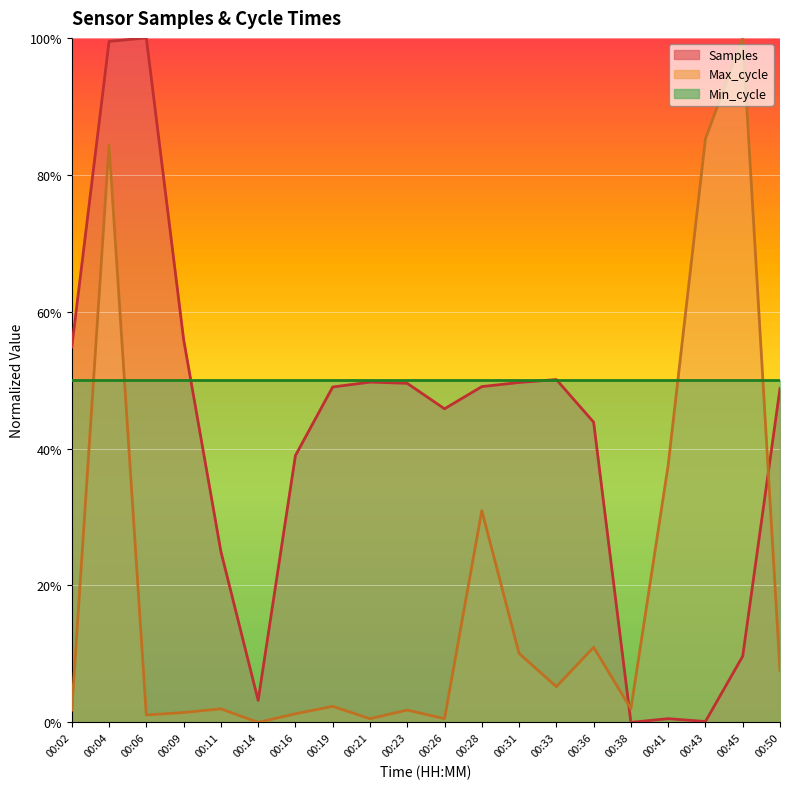

What is the highest value of the Samples series?

1.0